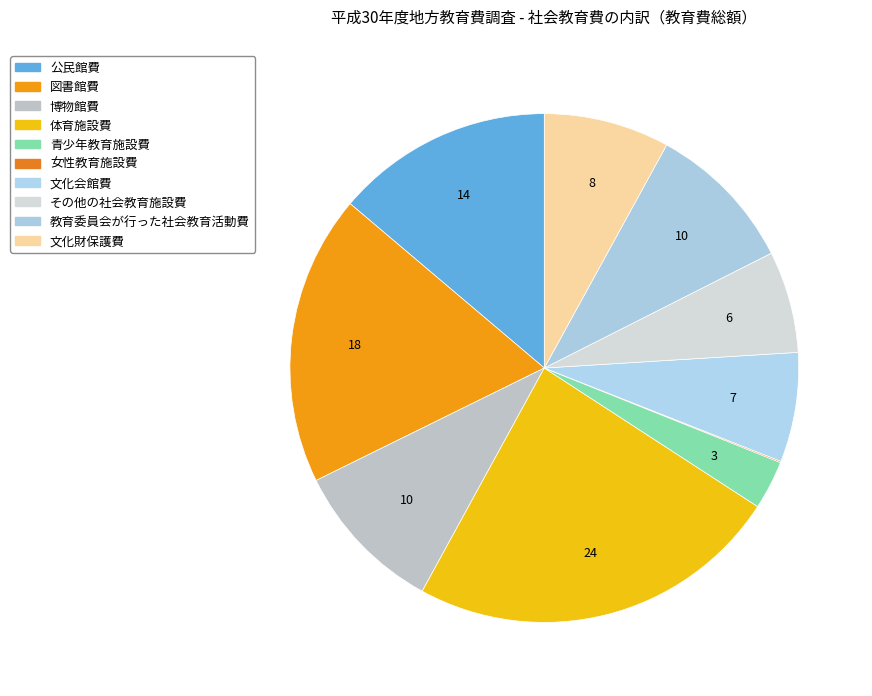

Between 博物館費 and 教育委員会が行った社会教育活動費, which is larger?

博物館費